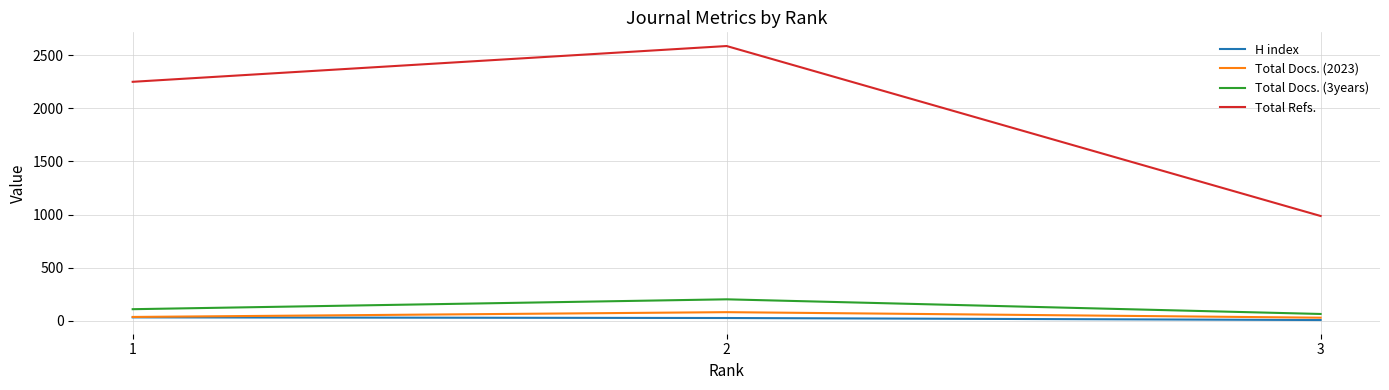

Which series has the widest spread of values?

Total Refs.